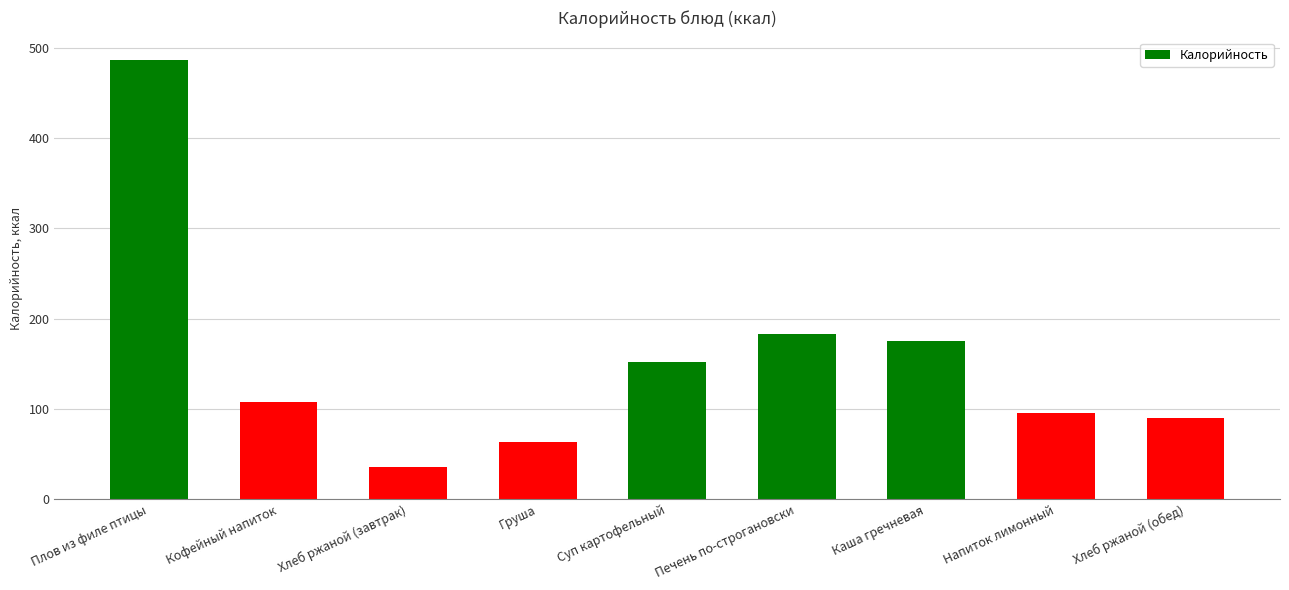

What is the difference between the maximum and minimum values?

450.8